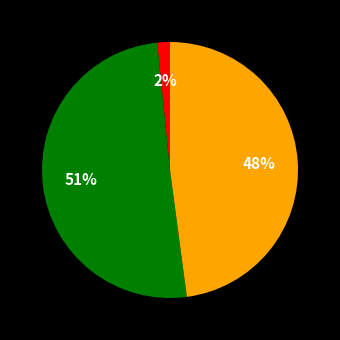

Does any single category account for the majority?

Yes